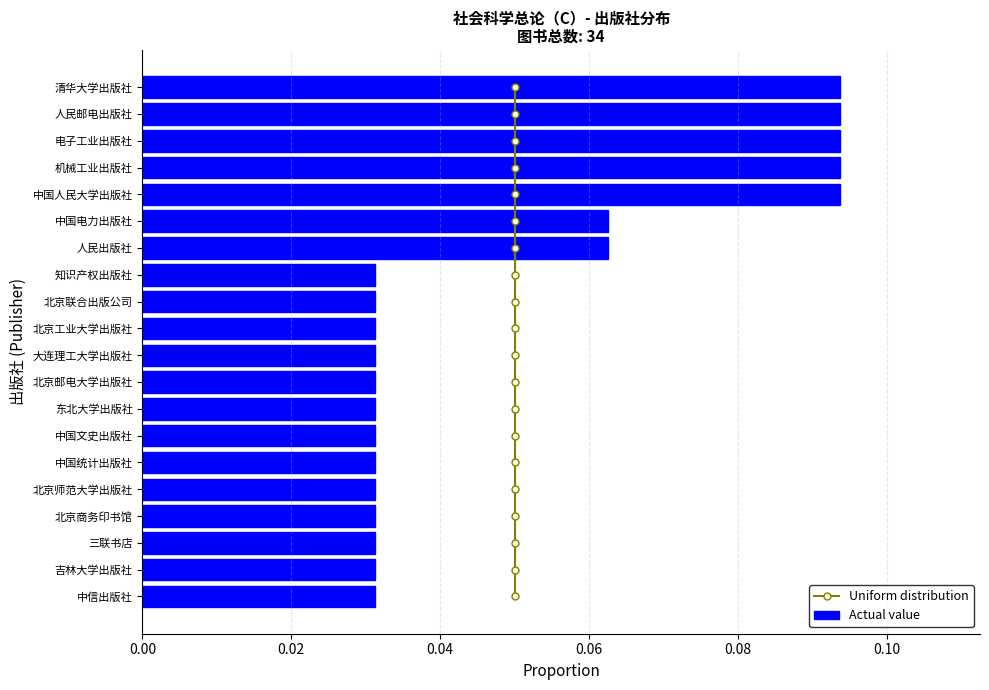

What are all the series names shown in the legend?

Uniform distribution, Actual value